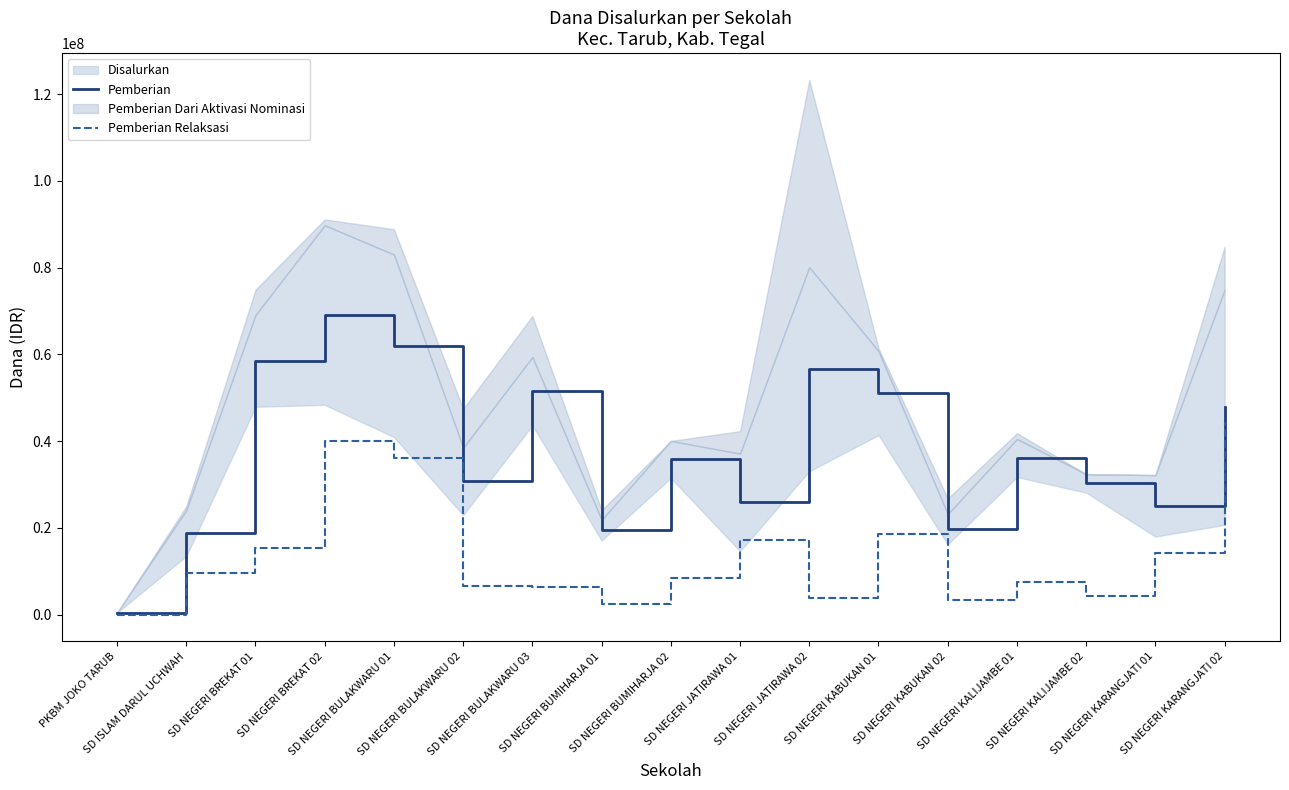

True or false: Pemberian Relaksasi and Pemberian cross at least once.

False